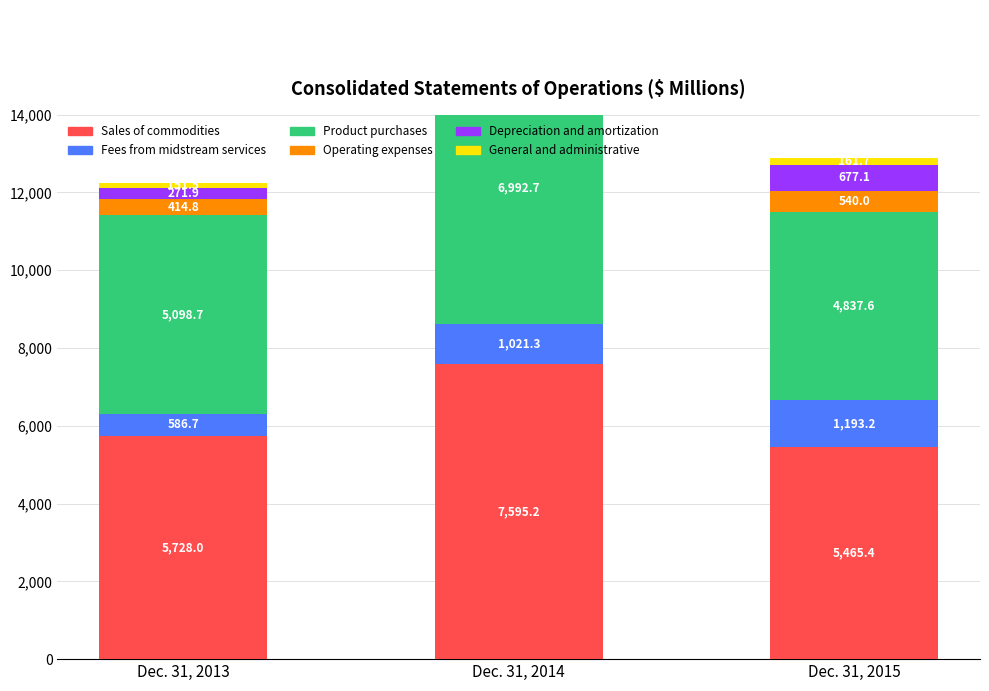

What is the total value across all series at Dec. 31, 2014?

16595.5